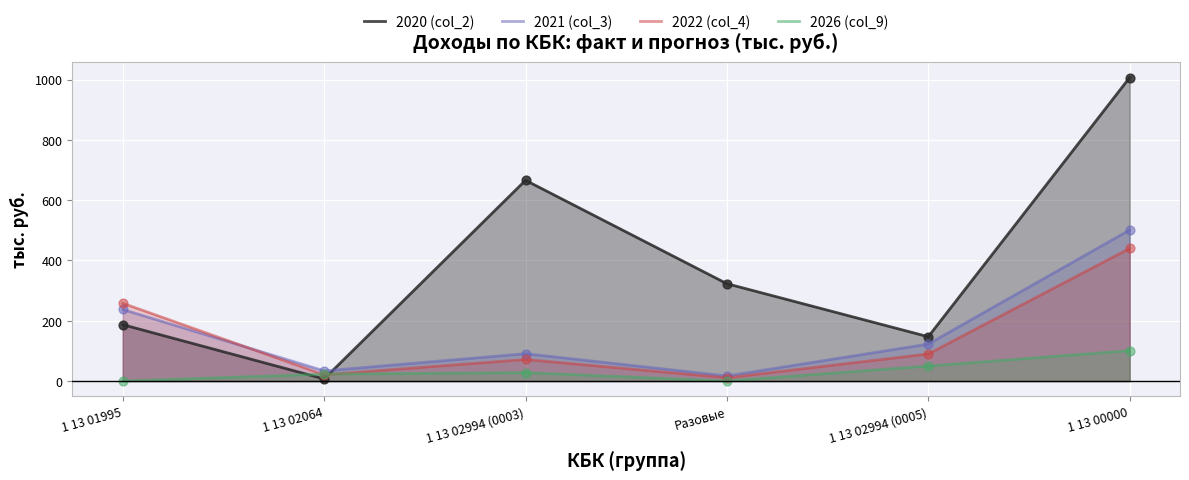

Which series has the widest spread of Y values?

2020 (col_2)